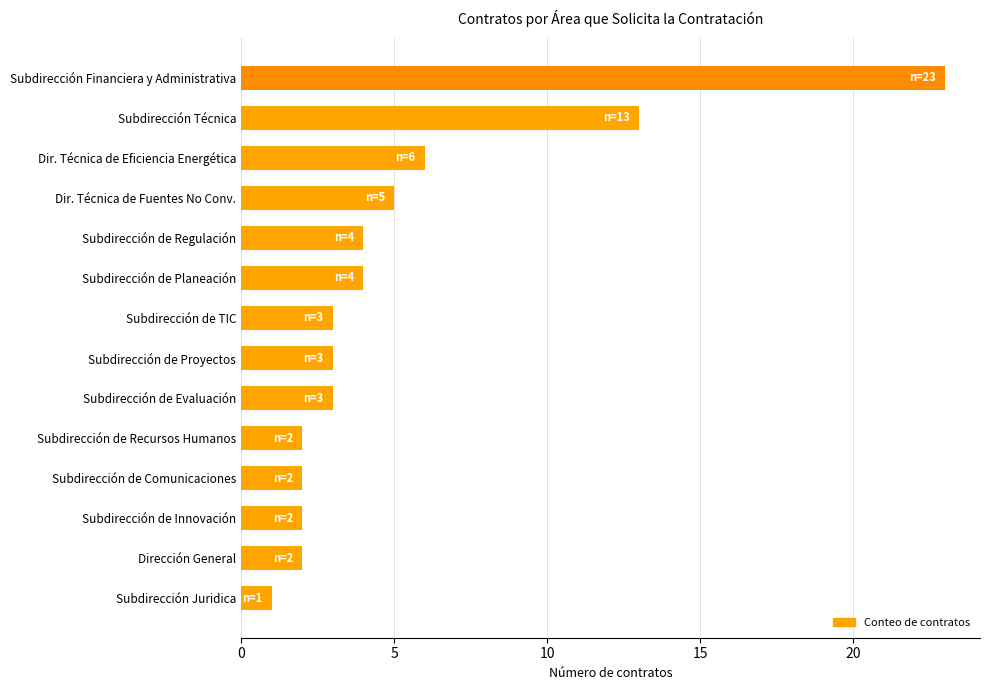

Where is the data nearest to the value 12?

Subdirección Técnica